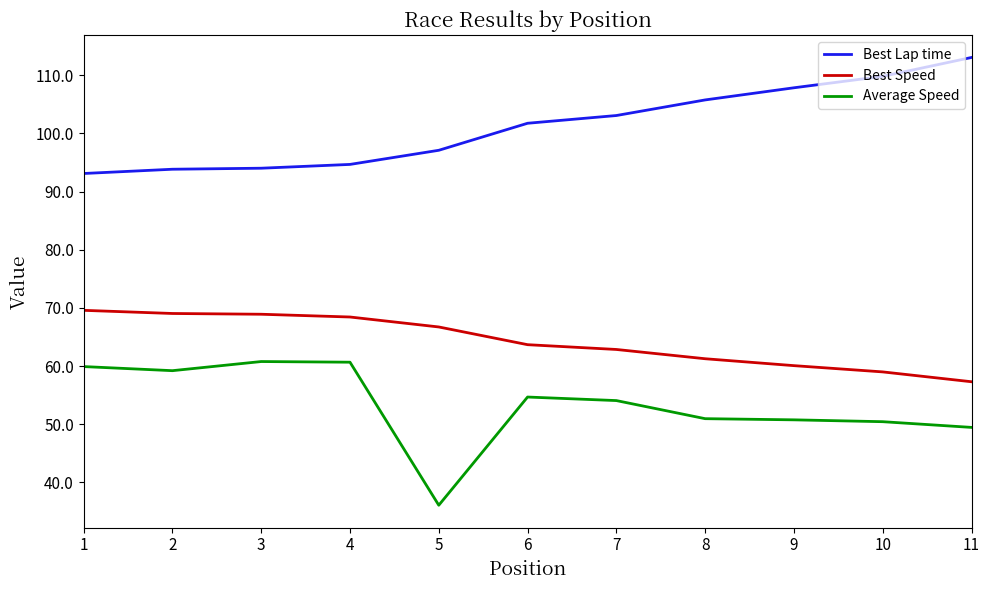

Is this an area chart (filled region under the line)?

No